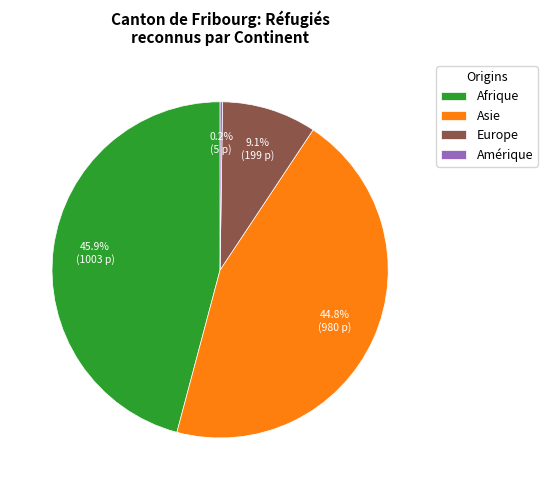

What is the total percentage of Europe and Afrique?

55.0%